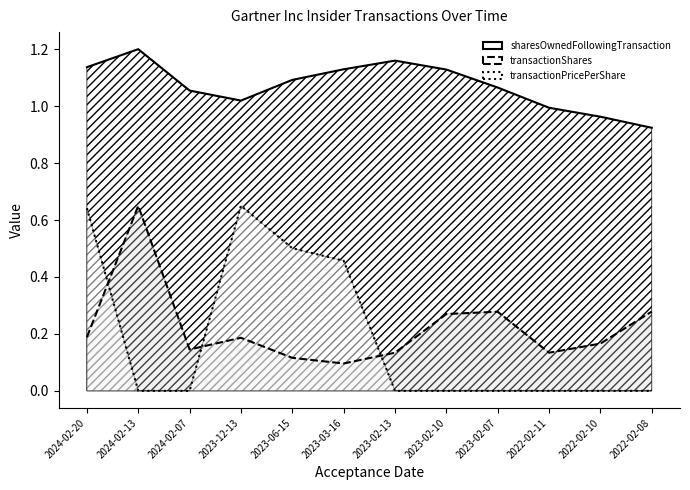

Which series has the largest total across all categories?

sharesOwnedFollowingTransaction